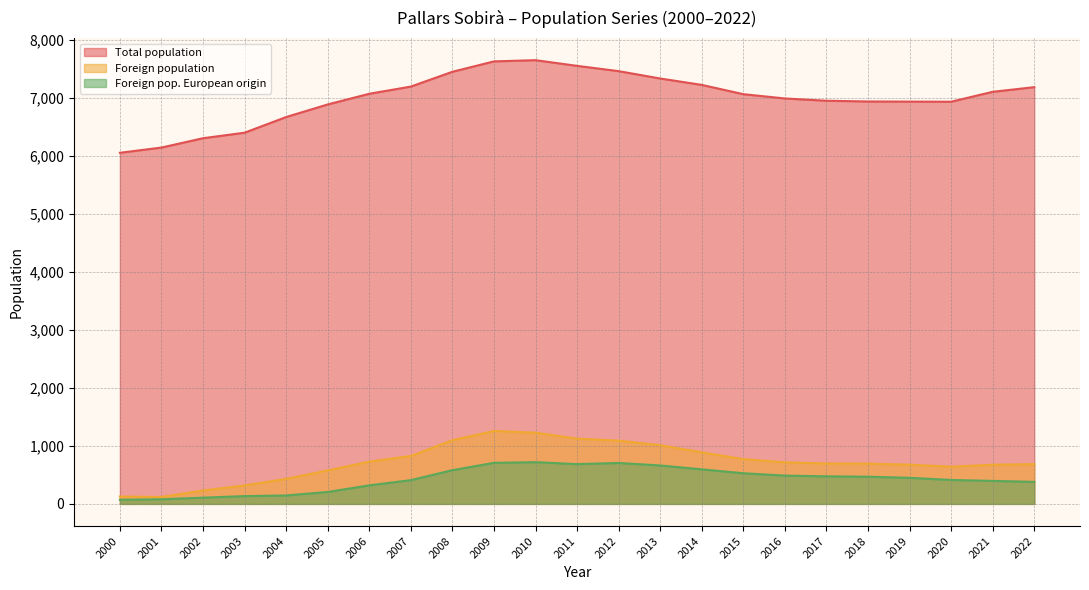

What is the total value across all series at 2019?

8057